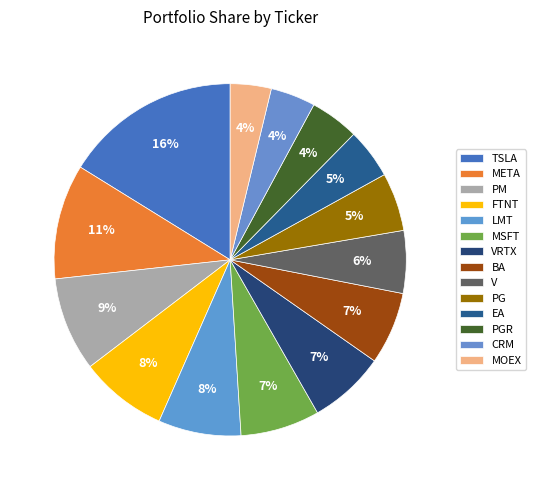

Rank the categories by value from lowest to highest.

MOEX, CRM, PGR, EA, PG, V, BA, VRTX, MSFT, LMT, FTNT, PM, META, TSLA